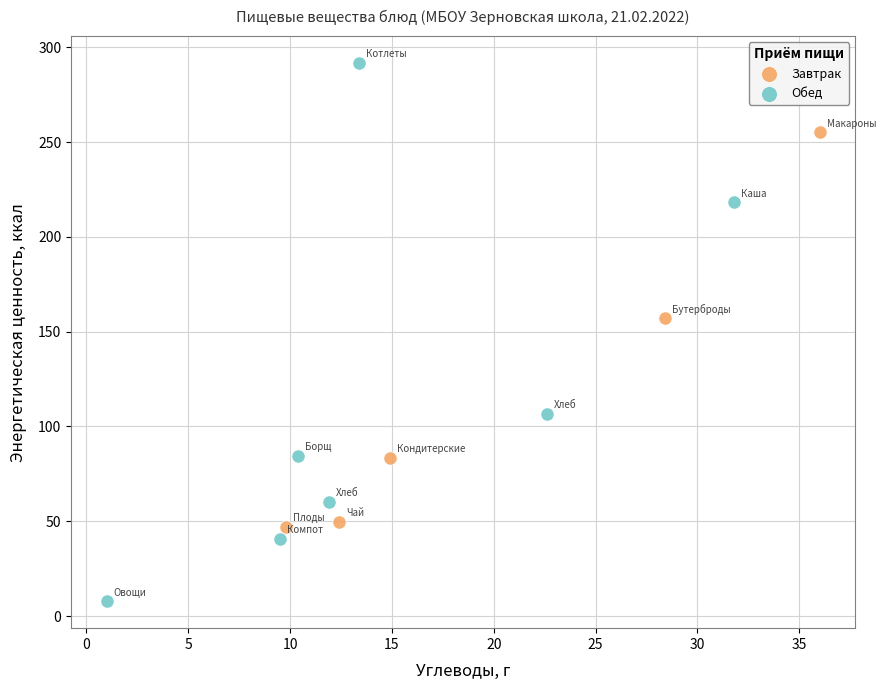

Which series has the widest spread of Y values?

Обед